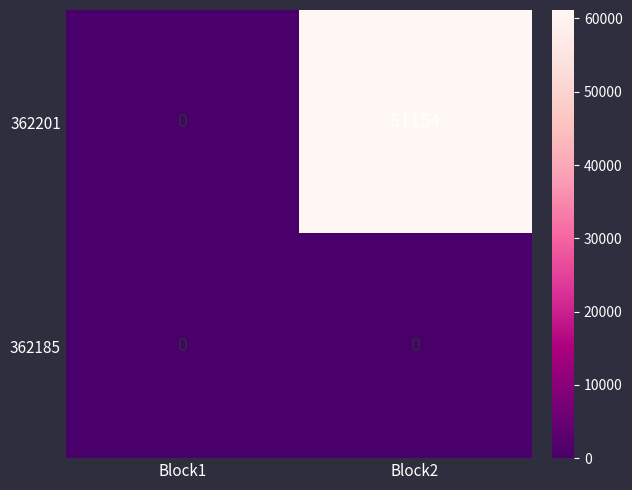

Reading right to left, list all the values displayed in this chart.

362201: 61154	0
362185: 0	0